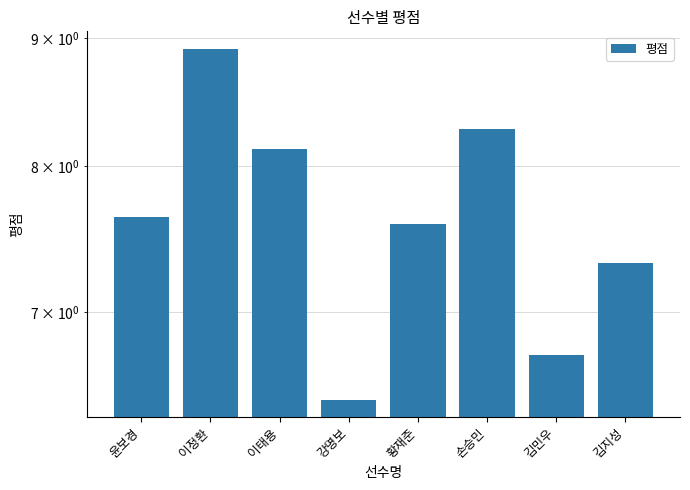

Rank the categories by value from highest to lowest.

이정환, 손승민, 이태용, 윤보경, 황재준, 김지성, 김민우, 강명보